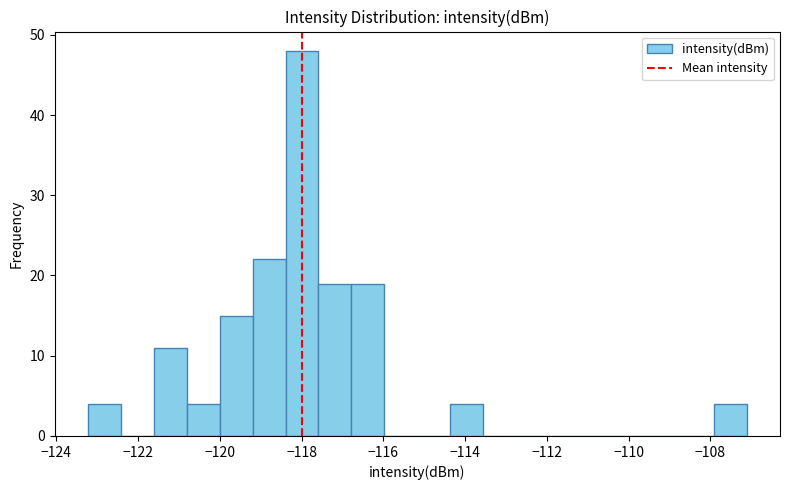

Which range on the x-axis has the tallest bar?

-118.4 to -117.6